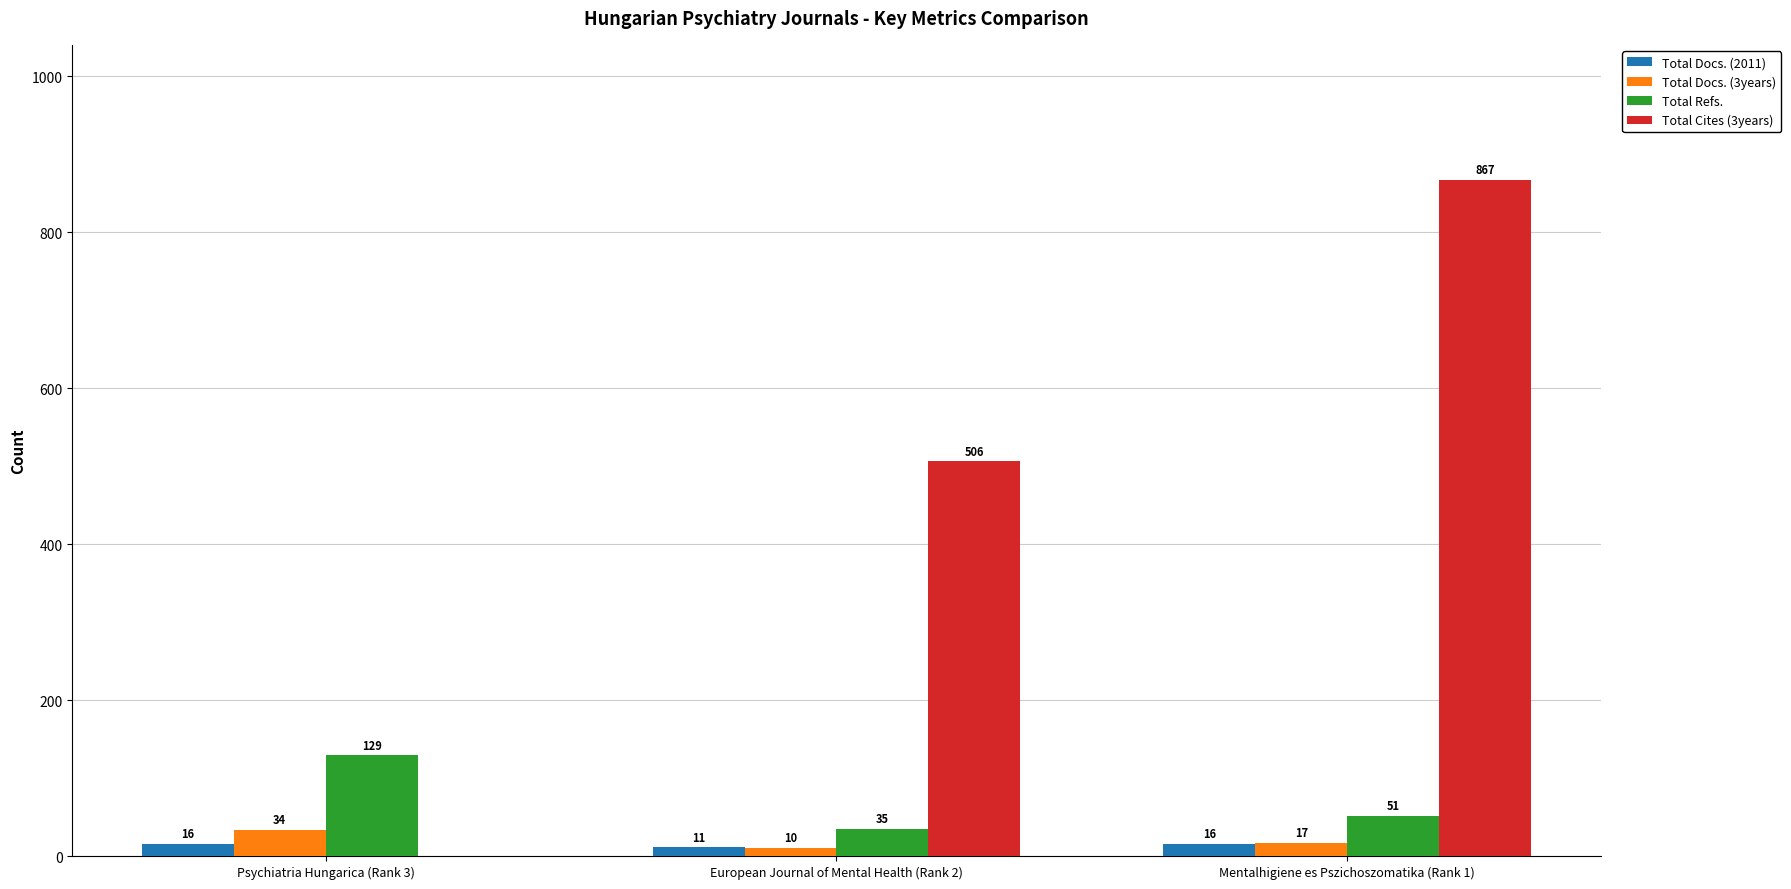

The Total Cites (3years) series shows 0 at Psychiatria Hungarica (Rank 3). True or false?

True